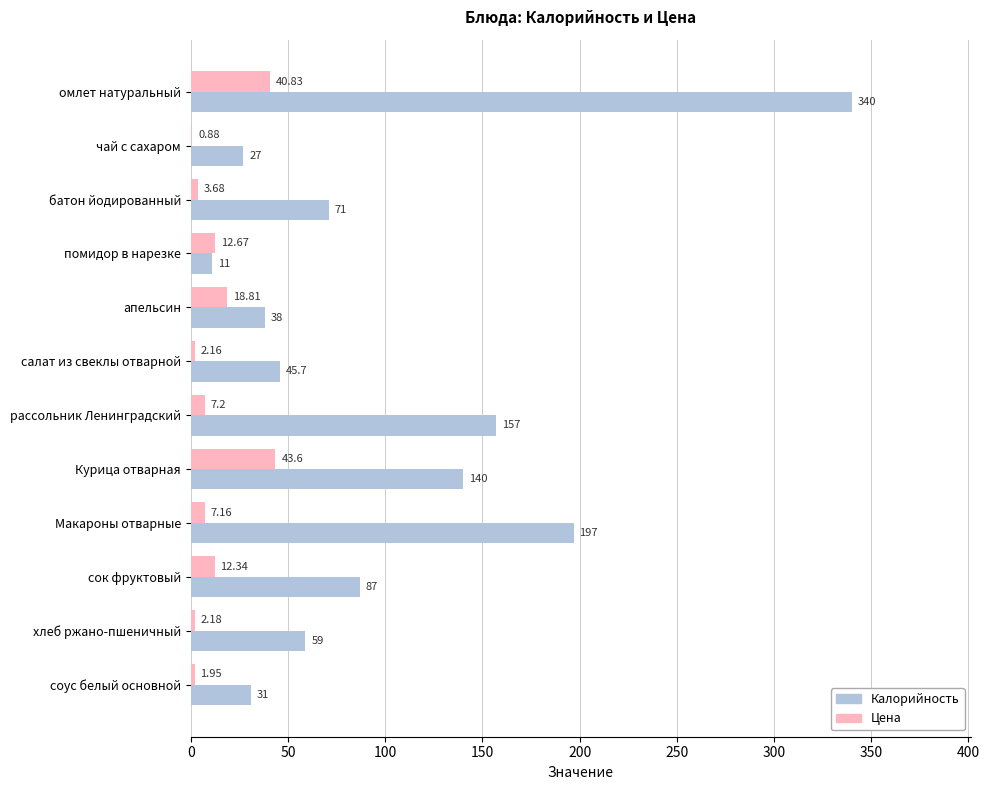

What is the average value of the Калорийность series?

100.3